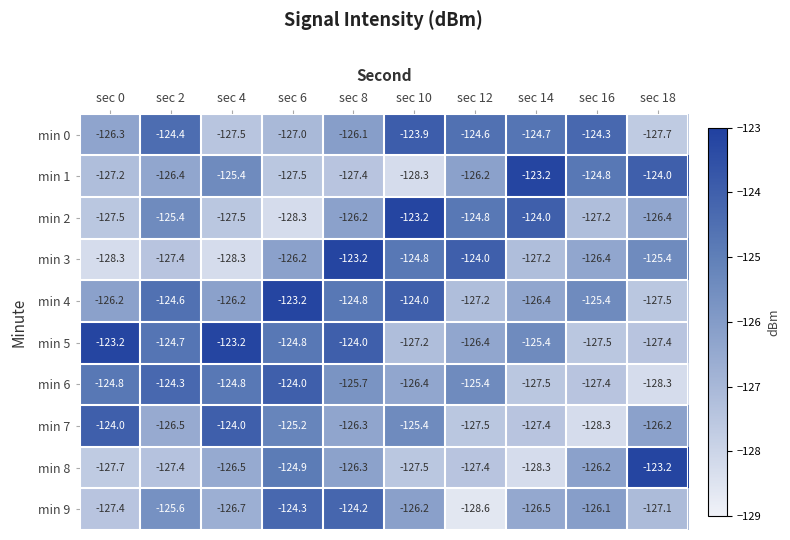

How many series are shown in this chart?

10